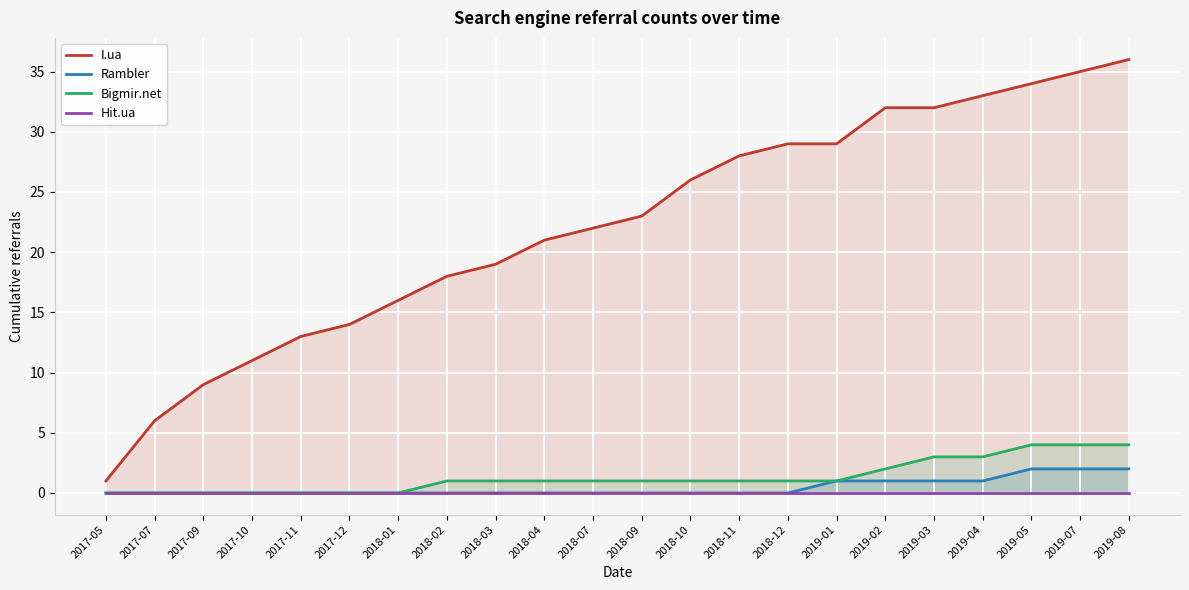

Is the value of Hit.ua at 2017-12 greater than the value of Rambler at 2018-09?

No